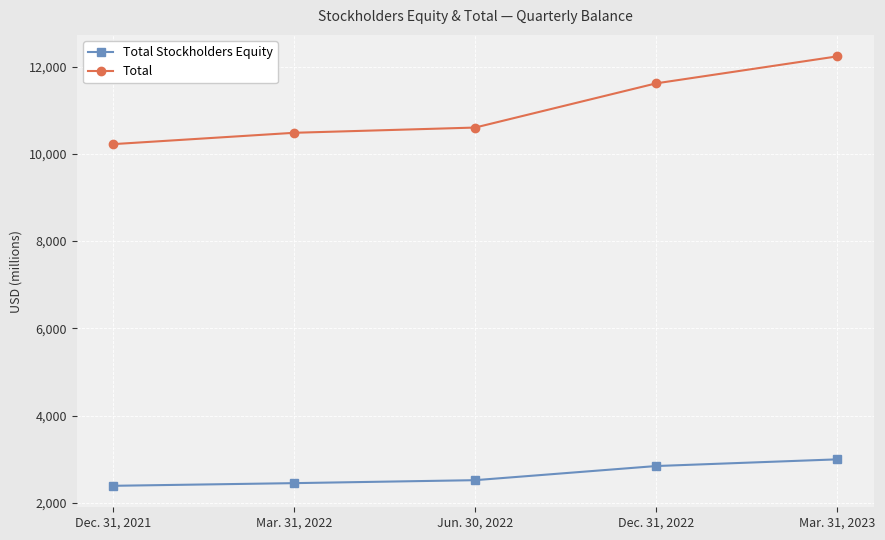

Which series has the largest total across all categories?

Total